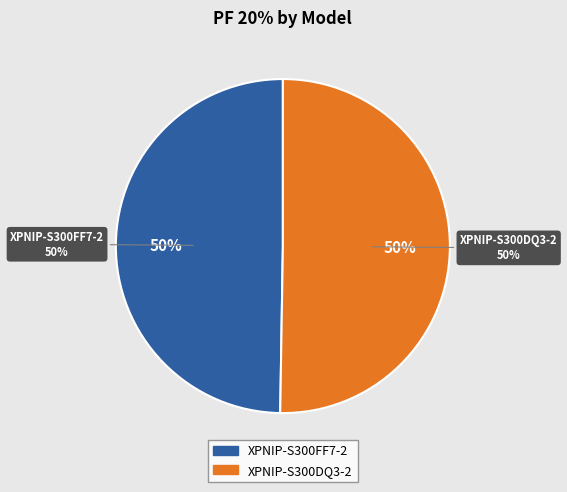

Rank the categories by value from lowest to highest.

XPNIP-S300FF7-2, XPNIP-S300DQ3-2